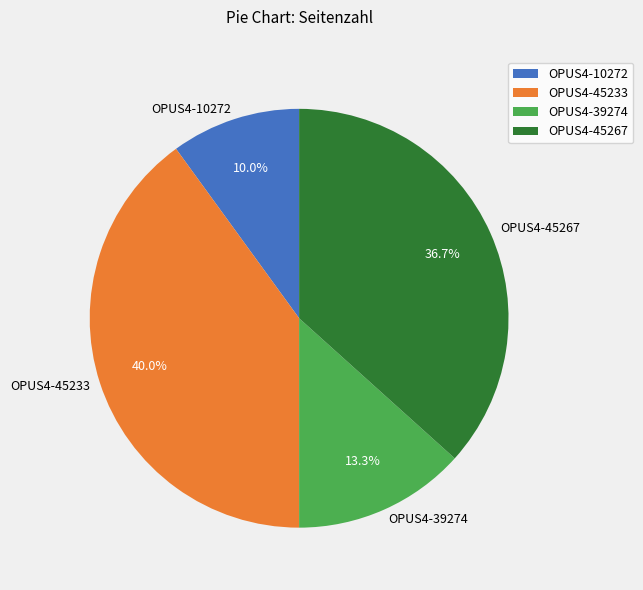

How many slices are in this pie chart?

4